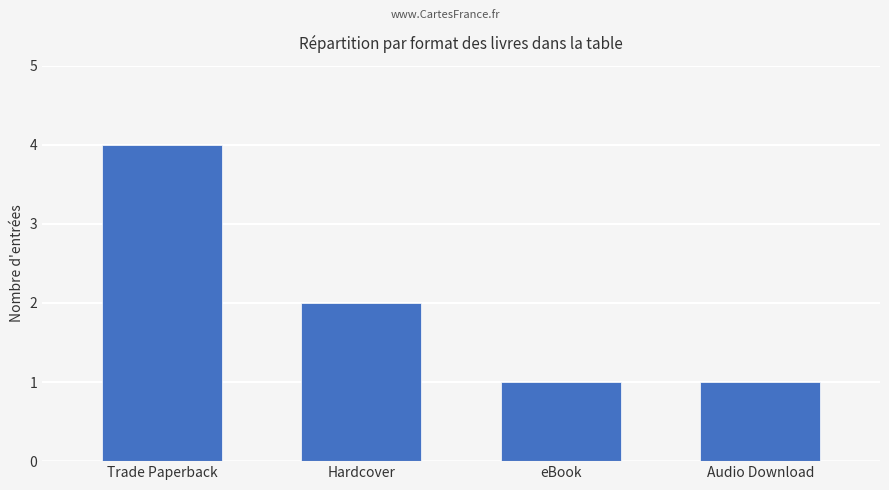

Reading left to right, extract all data points from this chart.

Trade Paperback=4	Hardcover=2	eBook=1	Audio Download=1